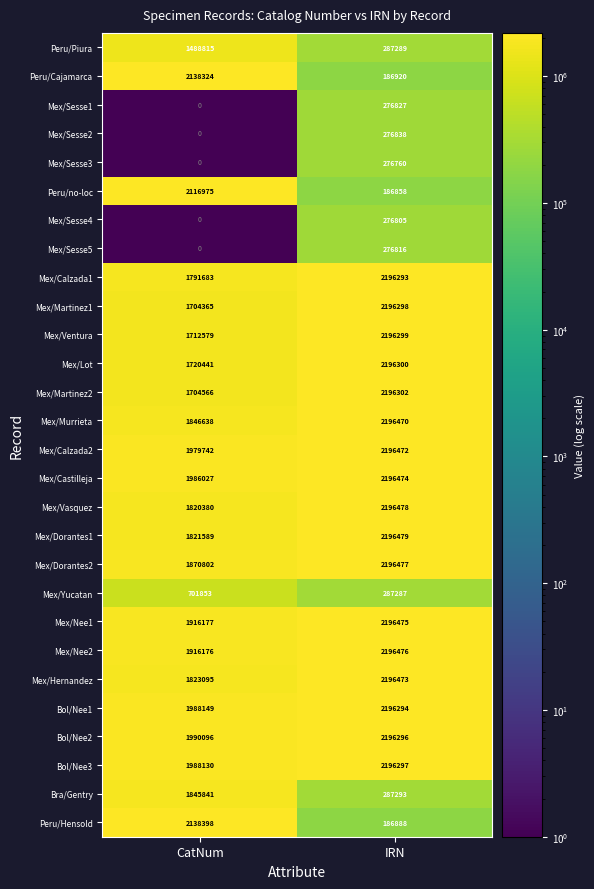

Where is Peru/no-loc nearest to the value 1151916?

IRN